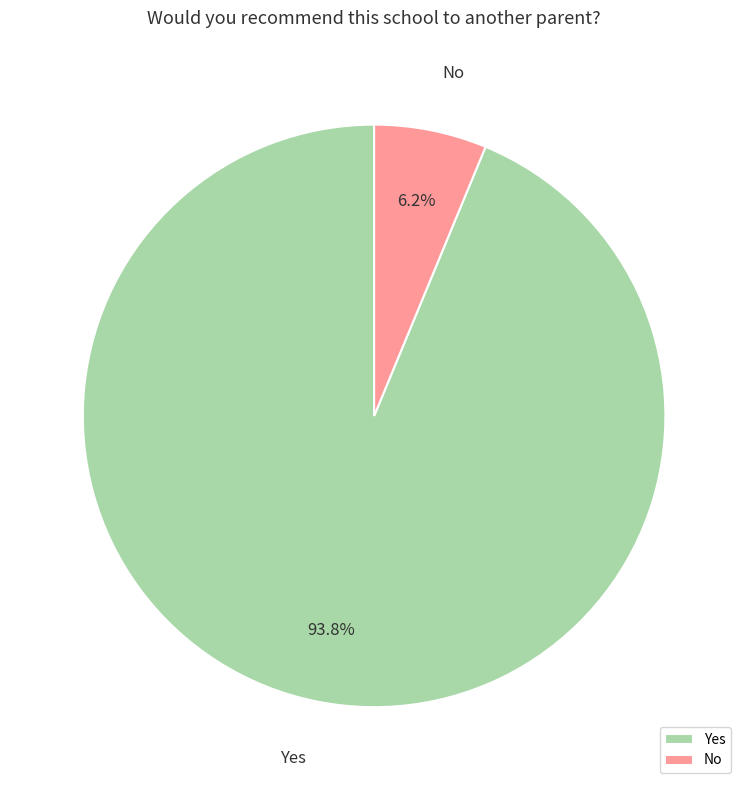

True or false: No accounts for 18% of the total.

False